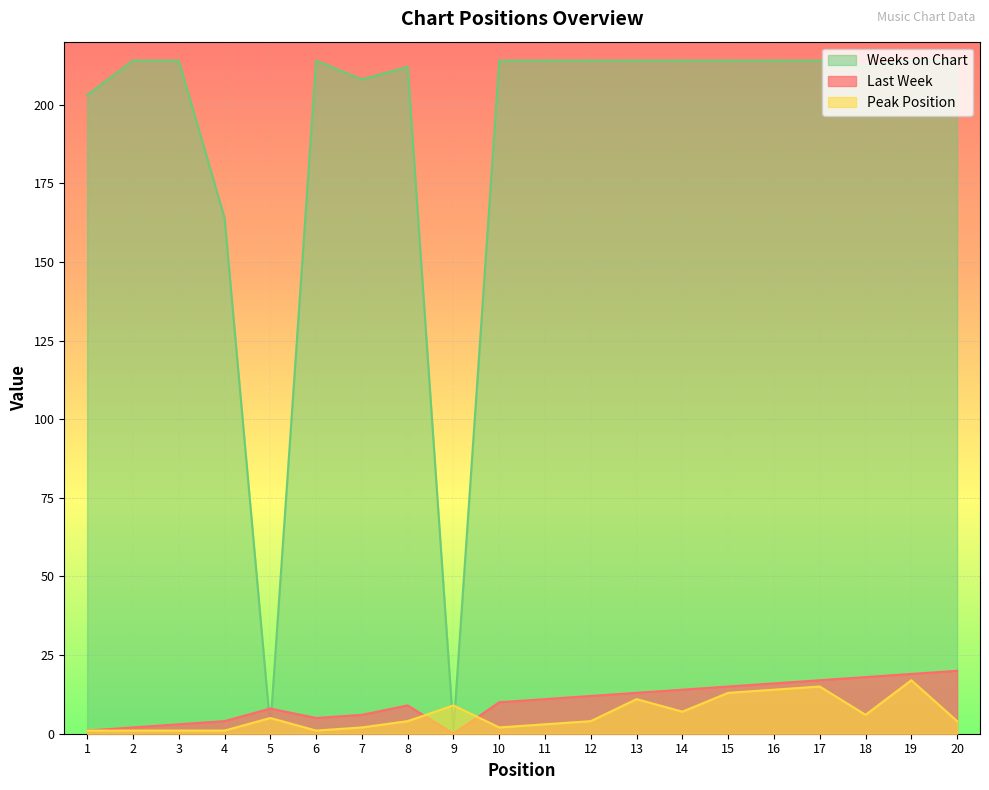

Between 18 and 11, which is larger?

18